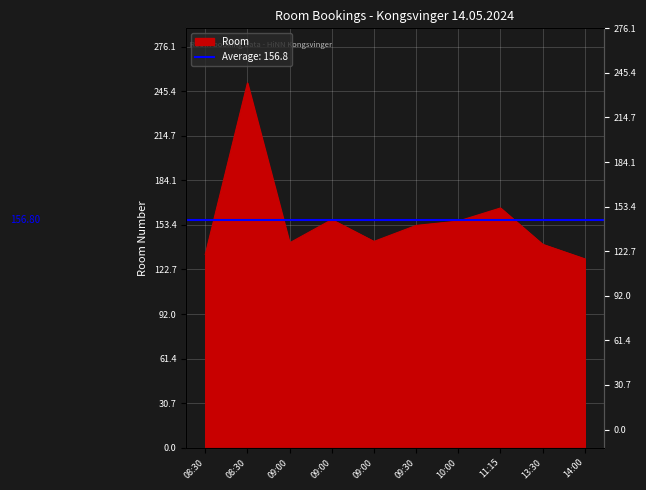

Which has a higher value, 14:00 or 08:30?

08:30